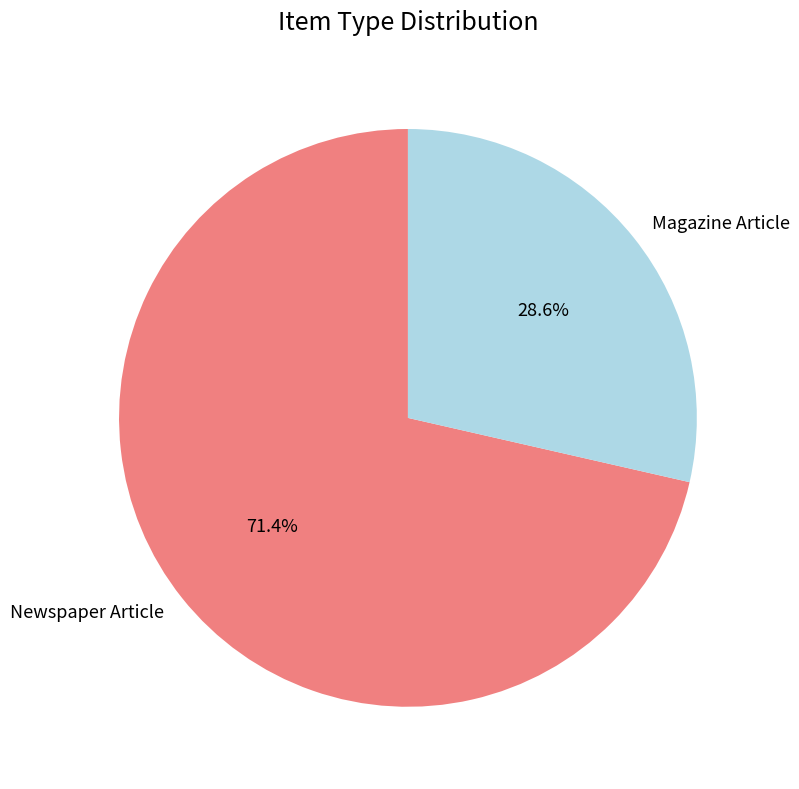

Which category has the smallest portion of the pie?

Magazine Article